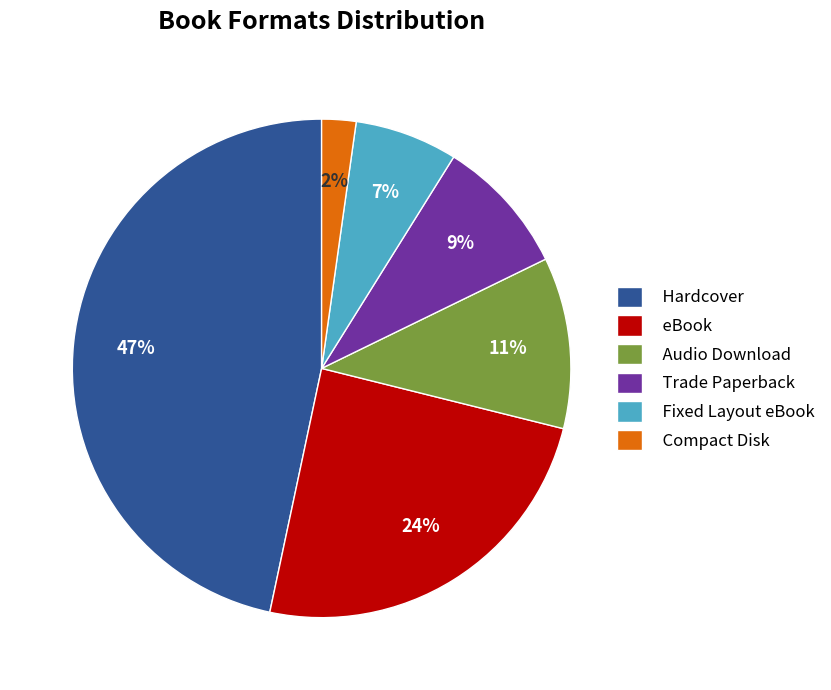

What is the ratio of the value at Hardcover to the value at Trade Paperback?

5.2